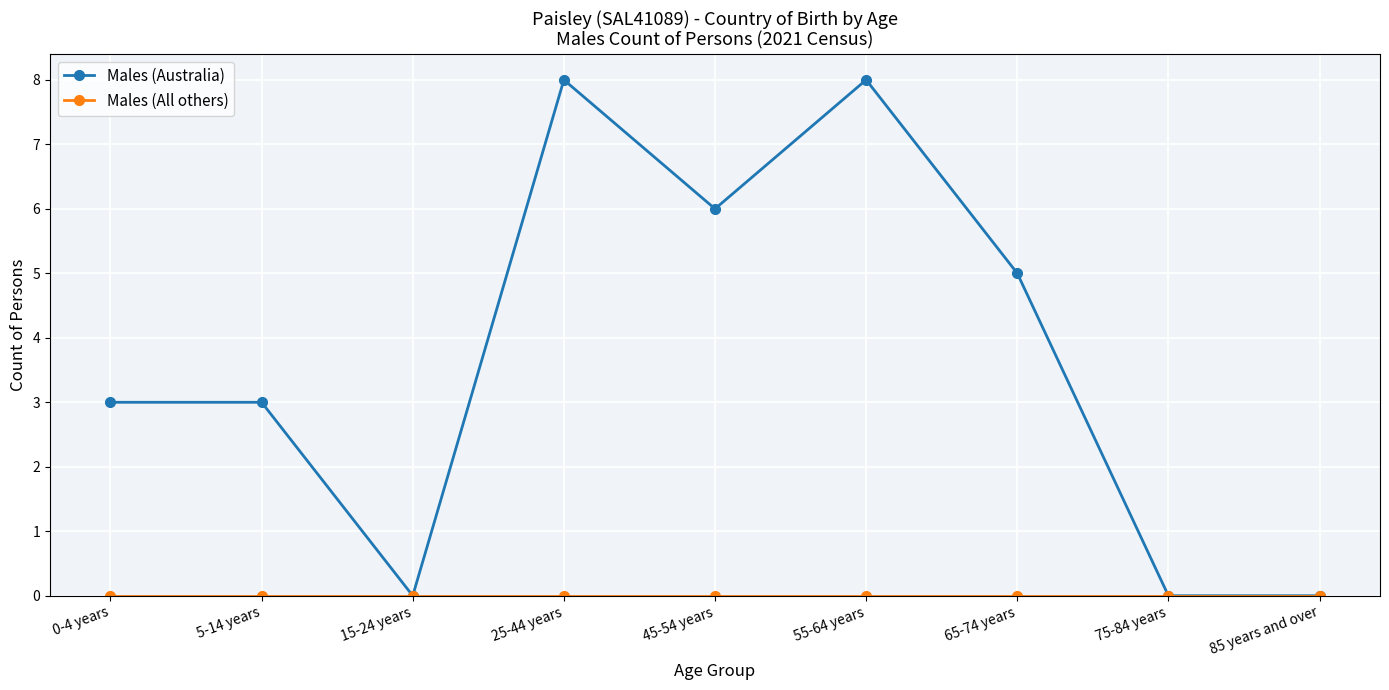

Count the number of data series in this chart.

2